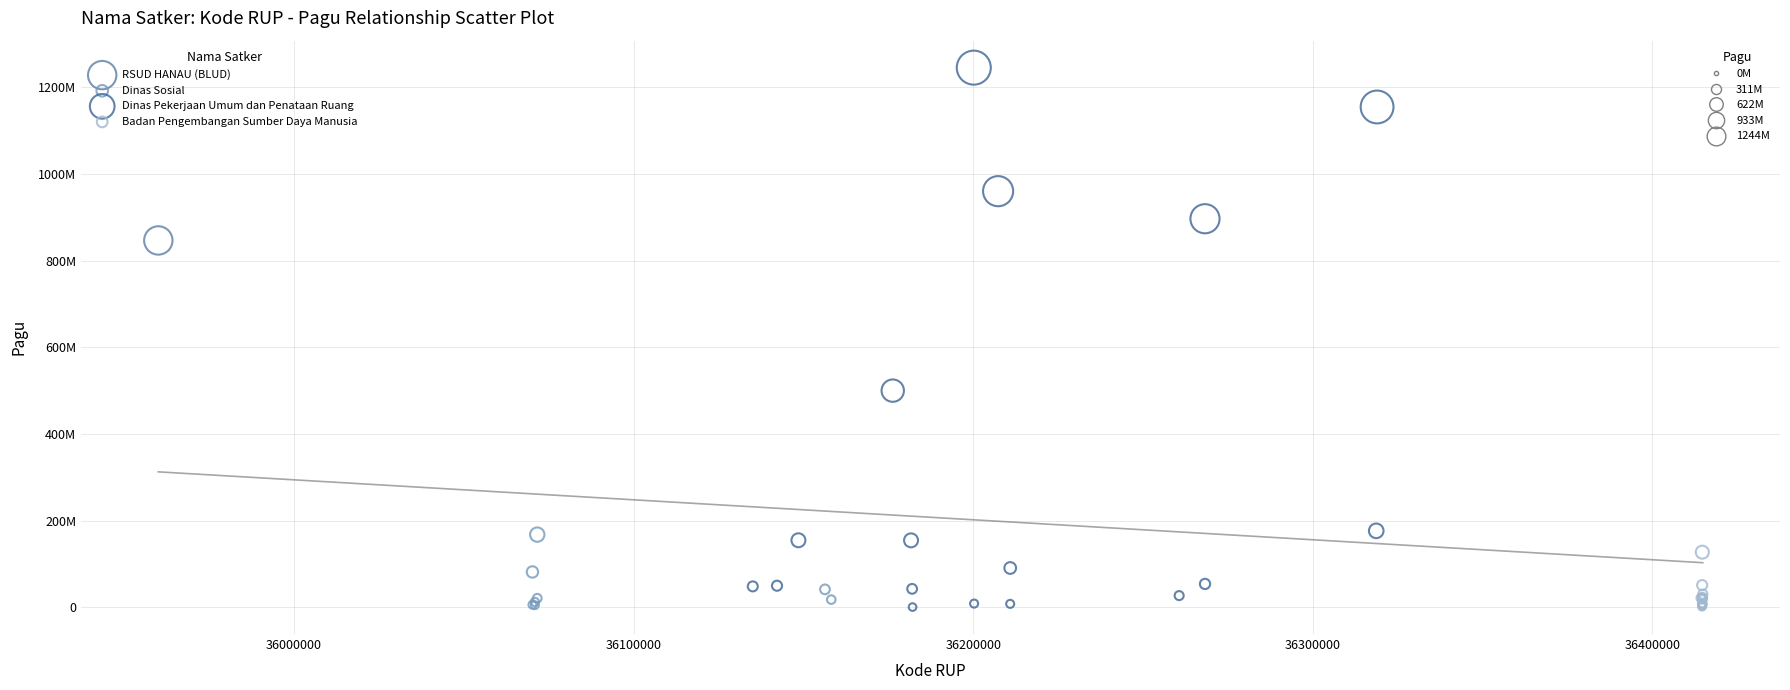

Which series reaches the maximum Y coordinate?

Dinas Pekerjaan Umum dan Penataan Ruang